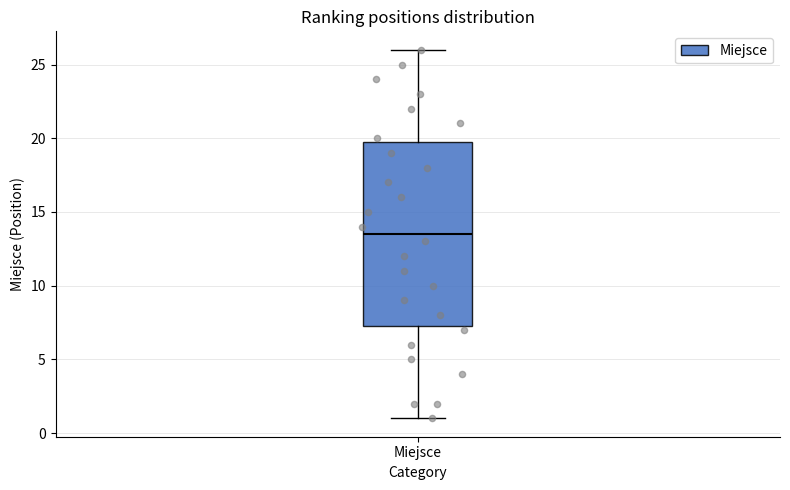

Read this box plot against the y-axis: the position of the median line, the range covered by the box, and the ends of both whiskers. The values are not printed on the chart, so give them approximately, as read against the axis.

median 13.5, box 7.5 to 20.0, whiskers 1.0 to 26.0